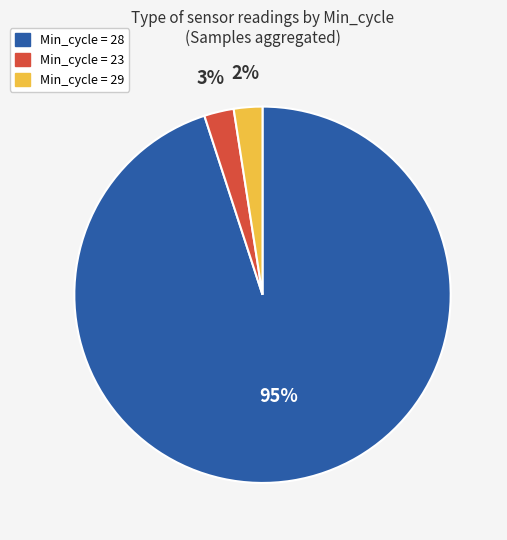

How many segments does this pie chart have?

3